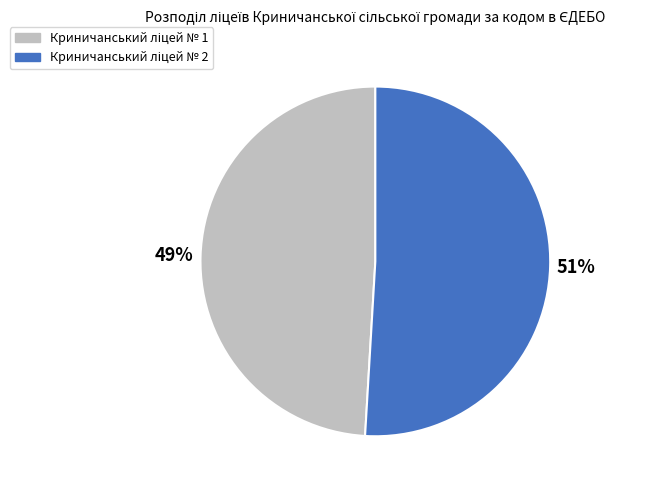

To the nearest percent, what is the average slice percentage?

50%